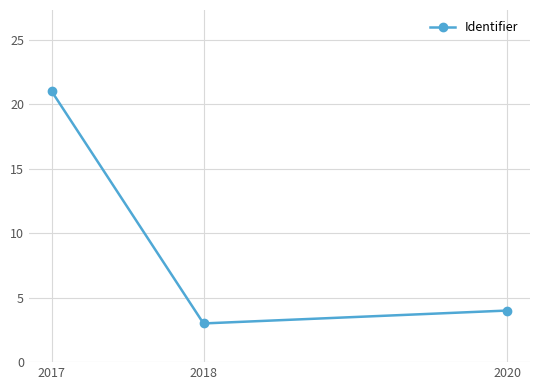

Which has a higher value, 2020 or 2018?

2020